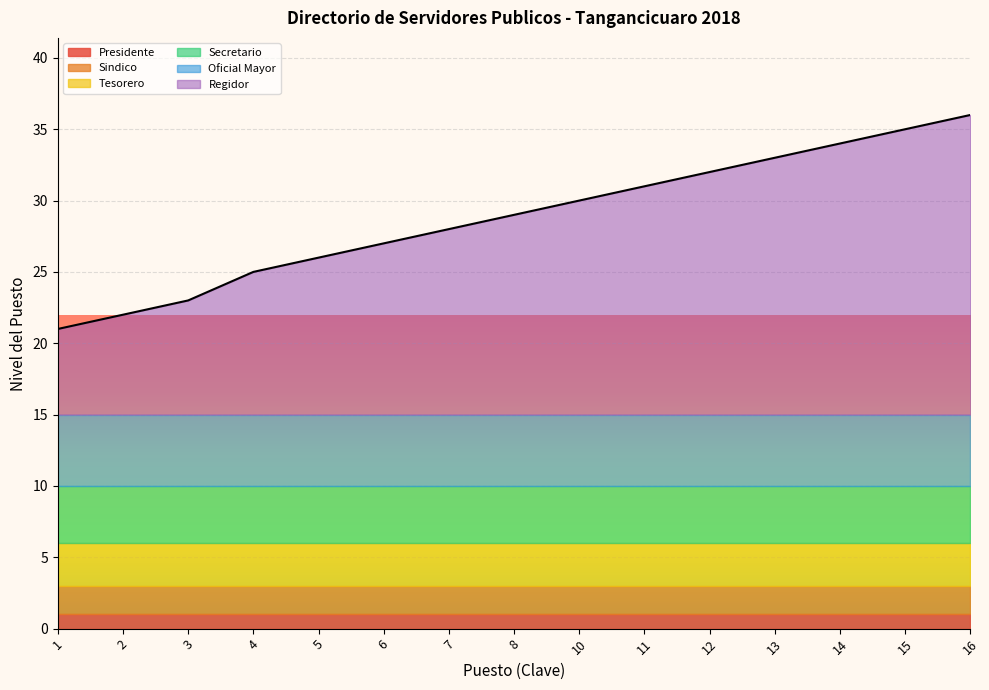

True or false: Sindico and Tesorero intersect in this chart.

False